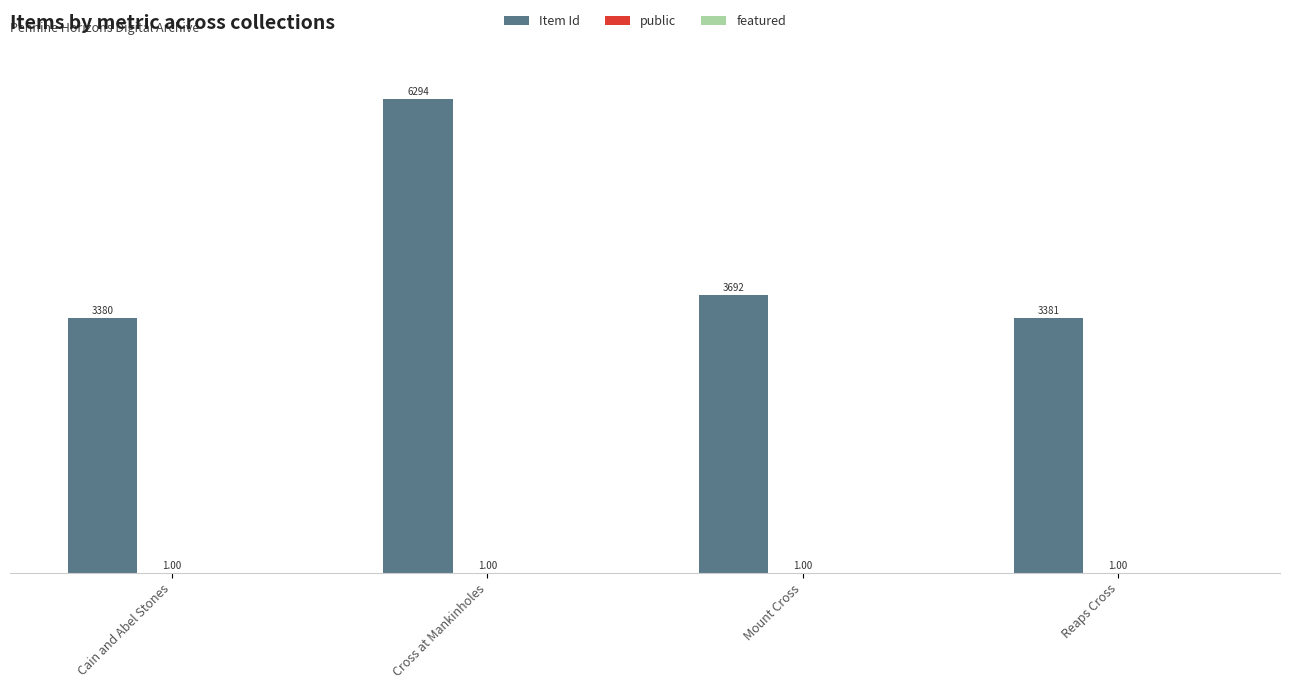

Which category has the highest value across all series?

Cross at Mankinholes